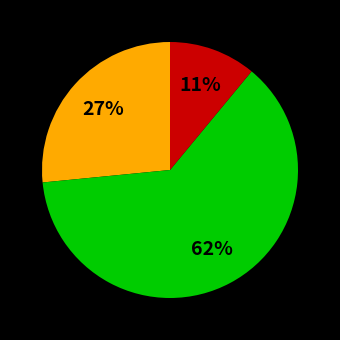

Count the number of slices in the pie.

3